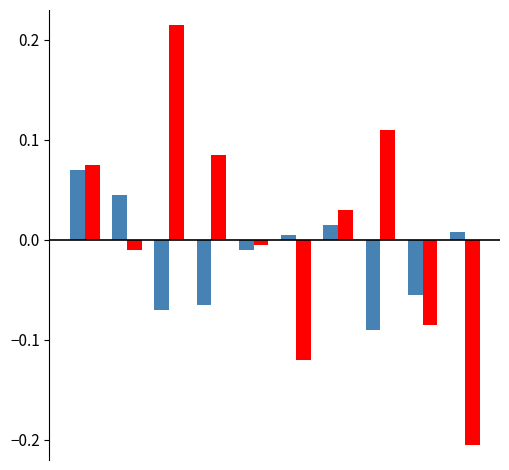

How many categories are shown in the chart?

10